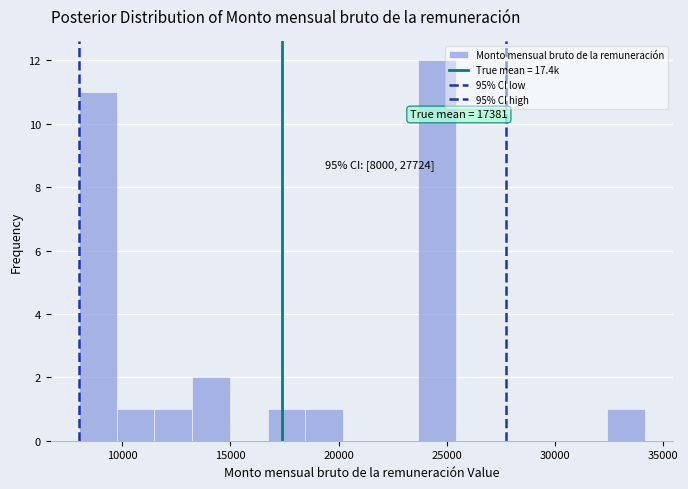

Around what value on the x-axis is the tallest bar? Give the approximate position of its centre, as read against the axis.

24500